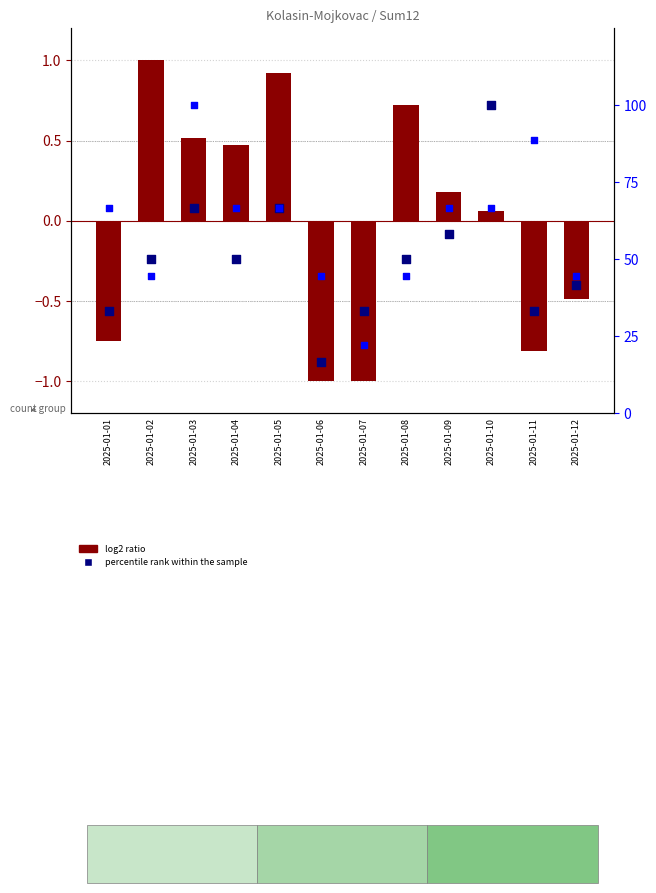

Which series has the largest Y range (max minus min)?

percentile rank within the sample